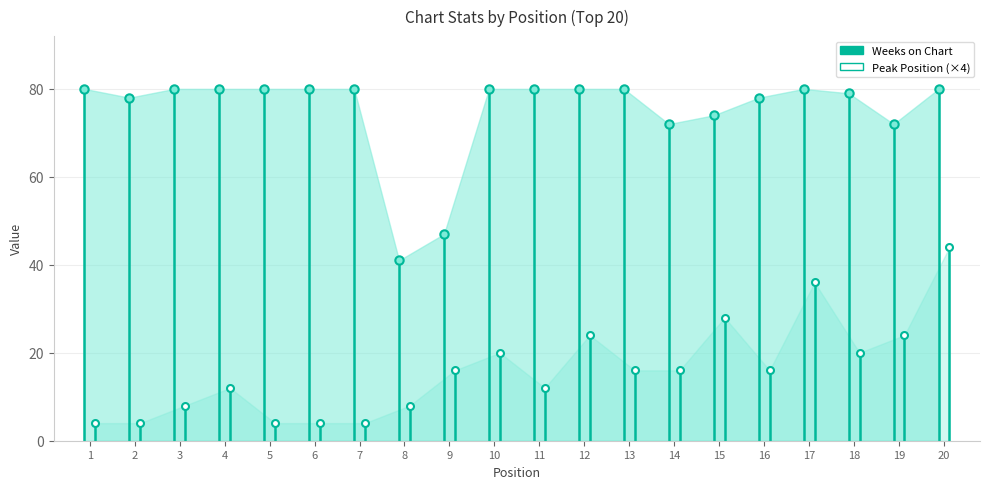

Is it true that Weeks on Chart equals 137 at 5?

False